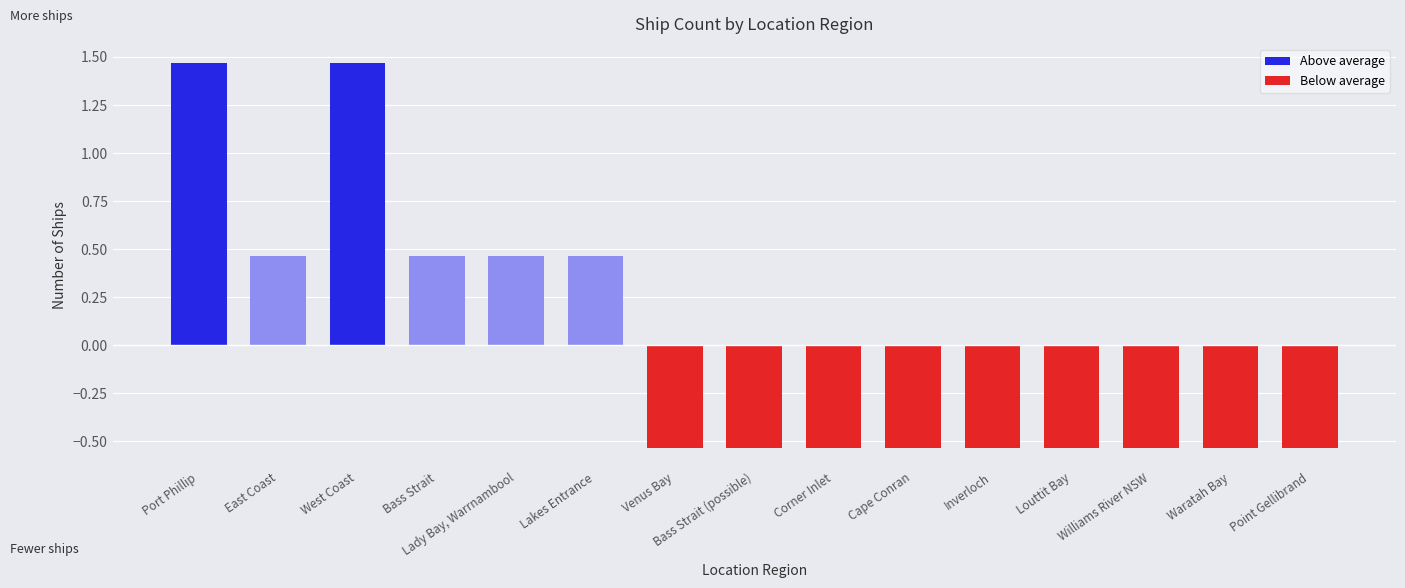

Rank the categories by value from highest to lowest.

Port Phillip, West Coast, East Coast, Bass Strait, Lady Bay, Warrnambool, Lakes Entrance, Venus Bay, Bass Strait (possible), Corner Inlet, Cape Conran, Inverloch, Louttit Bay, Williams River NSW, Waratah Bay, Point Gellibrand